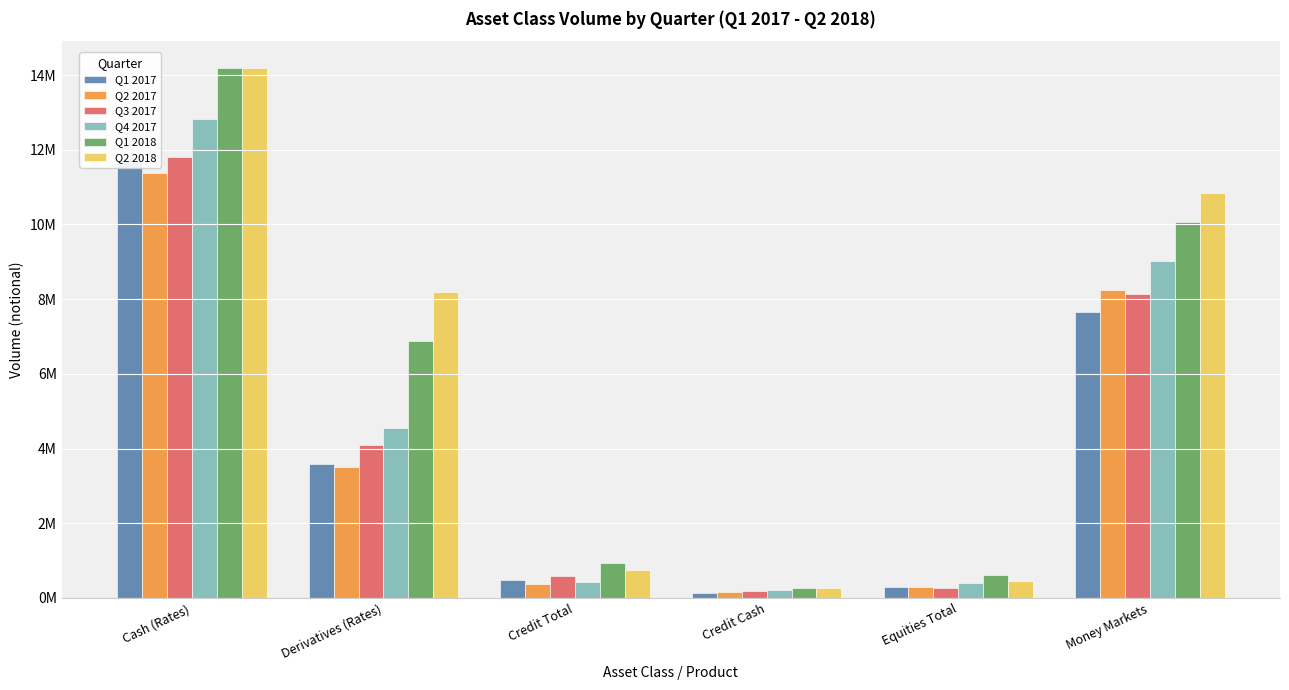

At Credit Cash, list the series in order from smallest to largest.

Q1 2017, Q2 2017, Q3 2017, Q4 2017, Q1 2018, Q2 2018